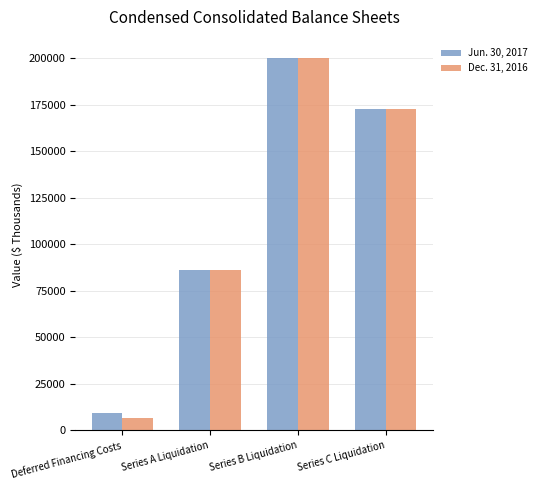

What is the difference between the maximum and minimum values in the Jun. 30, 2017 series?

190655